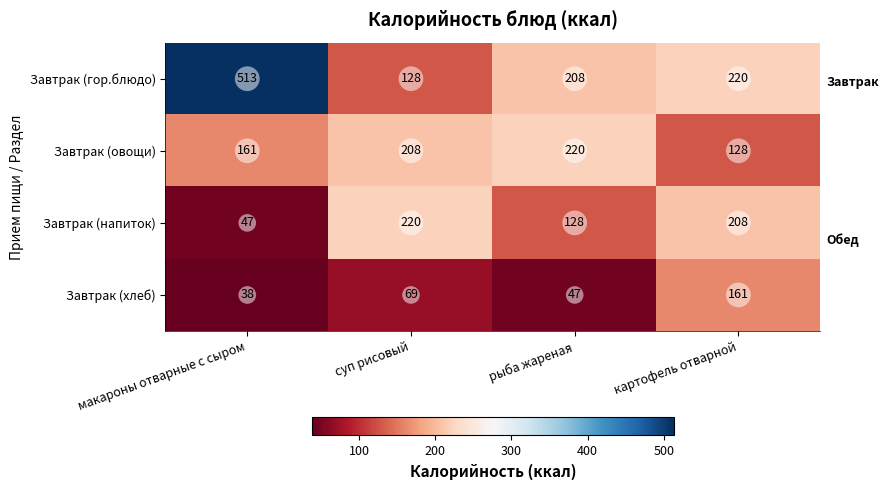

What is the smallest value displayed?

38